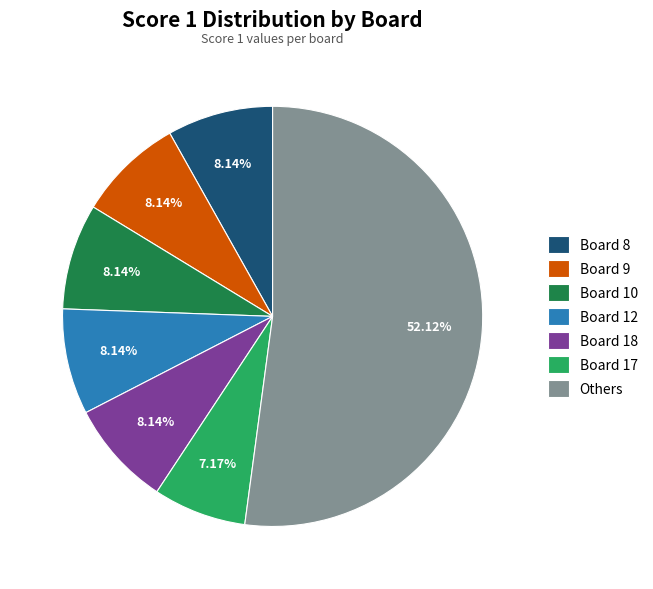

Count the number of slices in the pie.

7